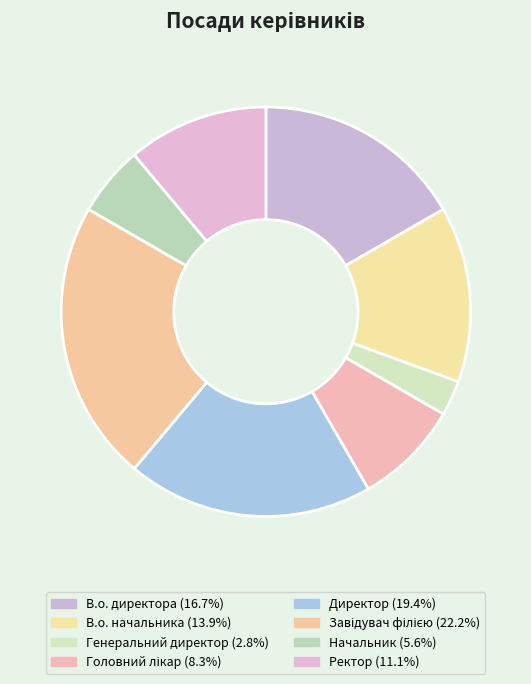

Which slice is the largest?

Завідувач філією